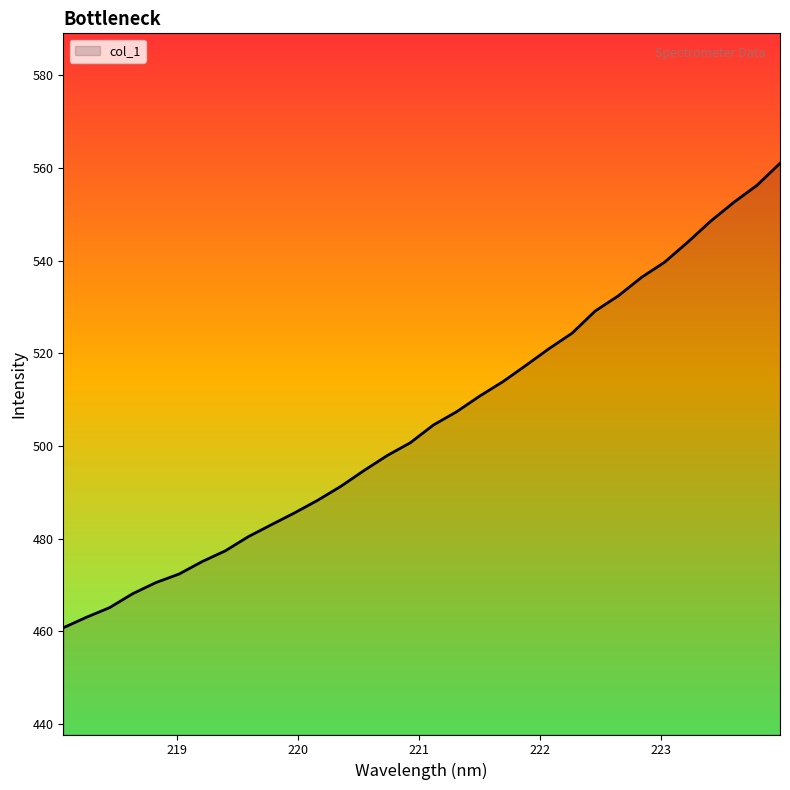

What is the greatest value displayed?

561.0